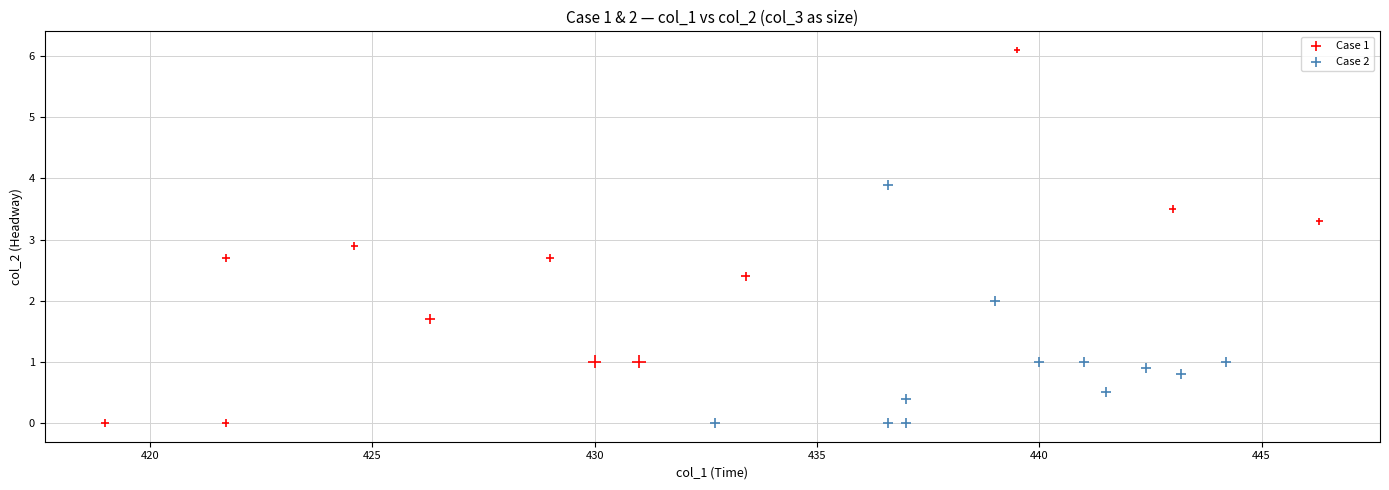

Which series reaches the maximum Y coordinate?

Case 1